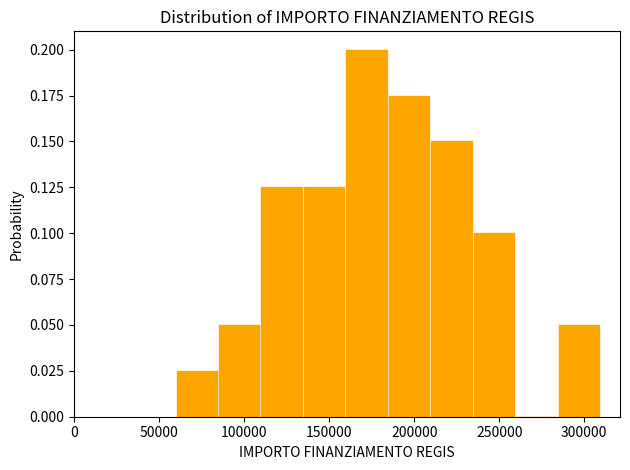

Reading left to right, list every bar in this chart as the range it spans on the x-axis followed by its height. Neither the bar edges nor the heights are printed on the chart, so give them approximately, as read against the axes.

60000 to 85000: 0.025
85000 to 110000: 0.050
110000 to 135000: 0.125
135000 to 160000: 0.125
160000 to 185000: 0.200
185000 to 210000: 0.175
210000 to 235000: 0.150
235000 to 260000: 0.100
260000 to 285000: 0
285000 to 310000: 0.050